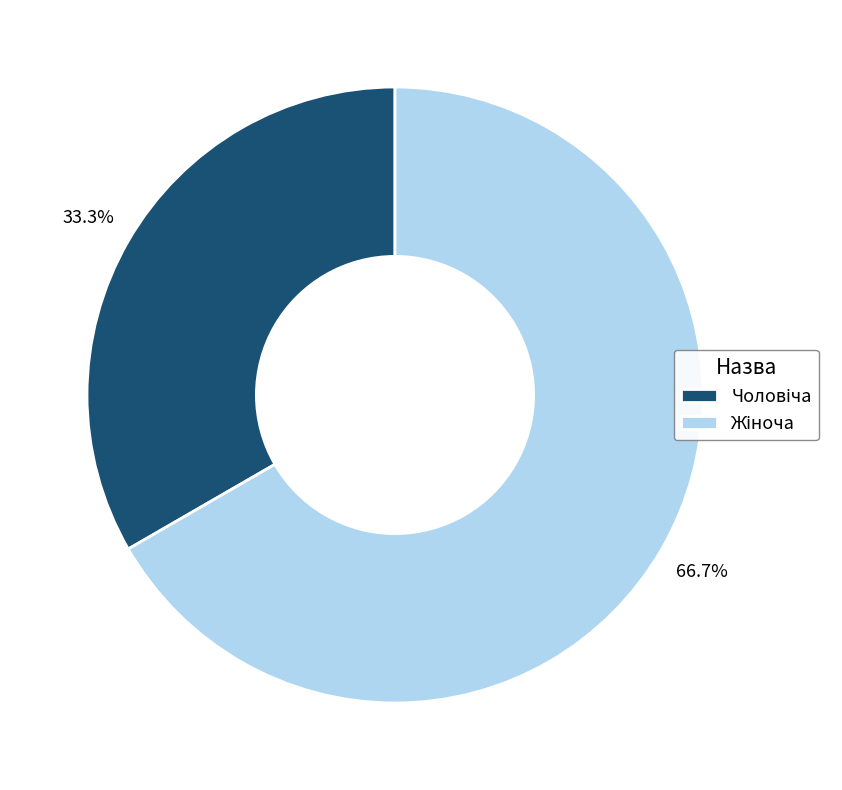

Does any single category account for the majority?

Yes